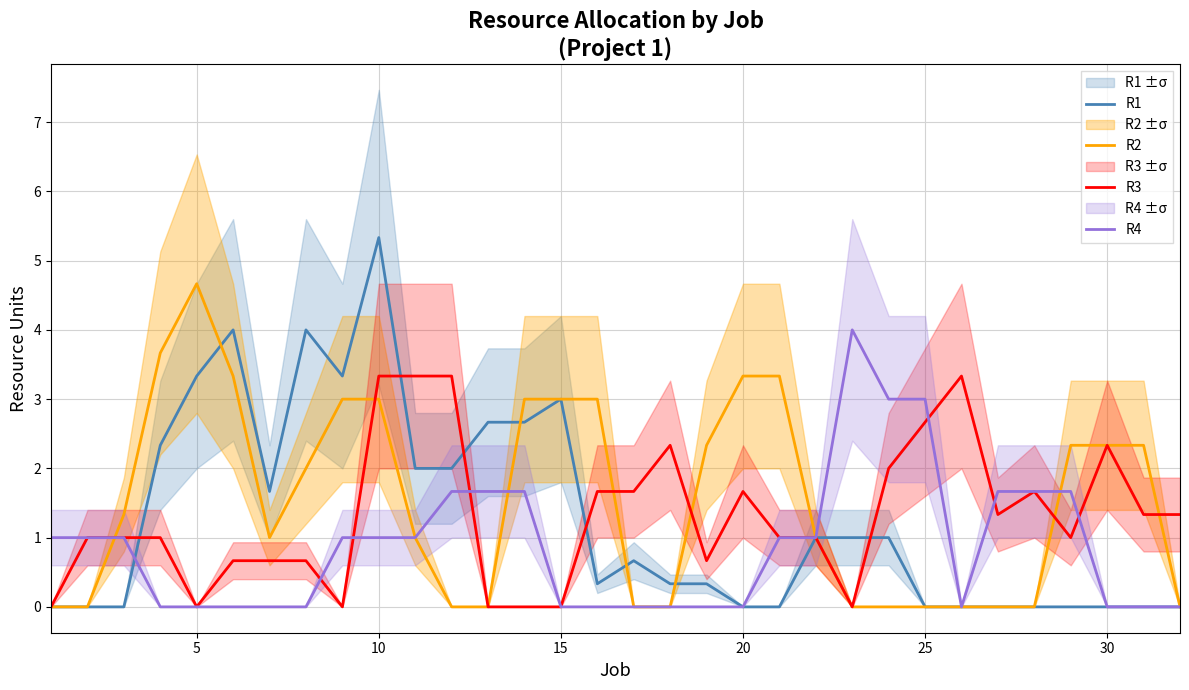

At which label does R2 reach its peak?

5